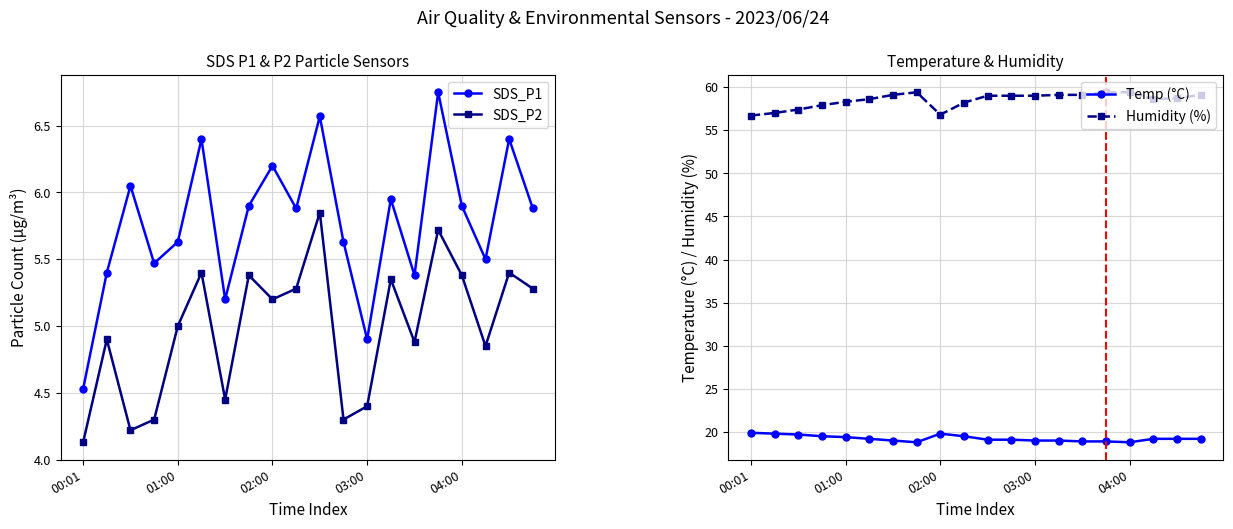

Reading right to left, transcribe all the data shown in this chart.

SDS_P1: 5.9	6.4	5.5	5.9	6.8	5.4	6.0	4.9	5.6	6.6	5.9	6.2	5.9	5.2	6.4	5.6	5.5	6.0	5.4	4.5
SDS_P2: 5.3	5.4	4.8	5.4	5.7	4.9	5.3	4.4	4.3	5.8	5.3	5.2	5.4	4.5	5.4	5.0	4.3	4.2	4.9	4.1
Temp (°C): 19.2	19.2	19.2	18.8	18.9	18.9	19.0	19.0	19.1	19.1	19.5	19.8	18.8	19.0	19.2	19.4	19.5	19.7	19.8	19.9
Humidity (%): 59.1	58.7	58.6	59.4	59.4	59.1	59.1	59.0	59.0	59.0	58.2	56.8	59.4	59.1	58.6	58.3	57.9	57.4	57.0	56.7